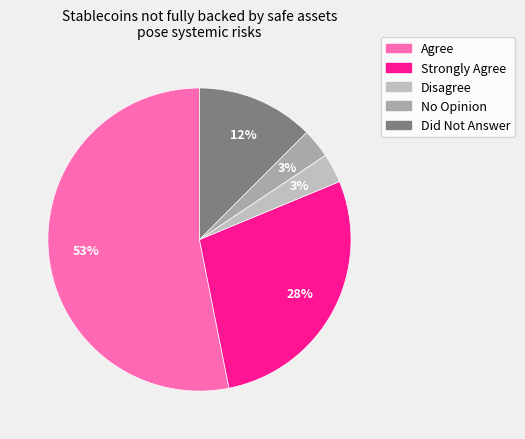

How many slices are in this pie chart?

5